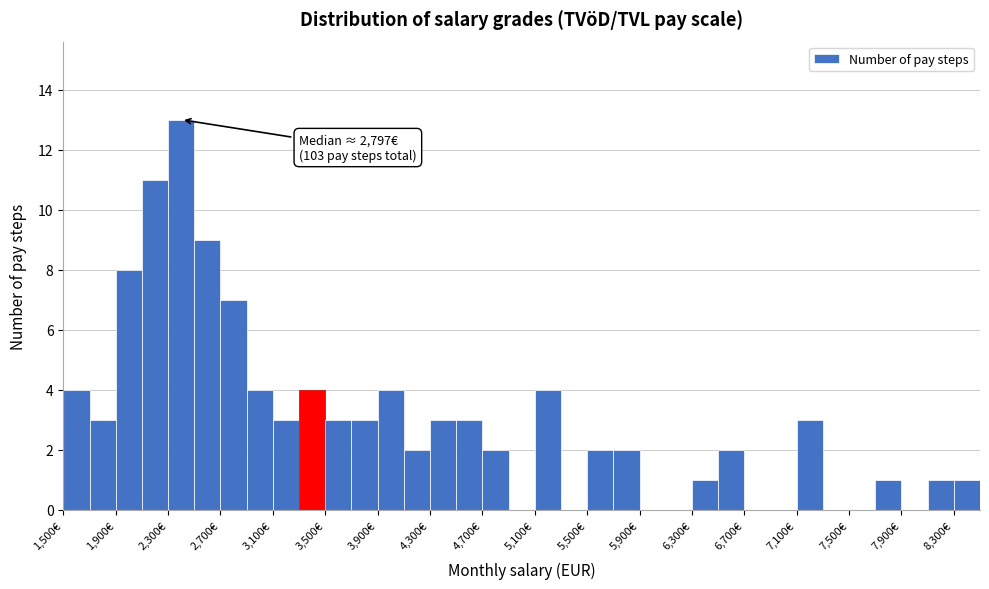

Which range on the x-axis has the tallest bar?

2300 to 2500